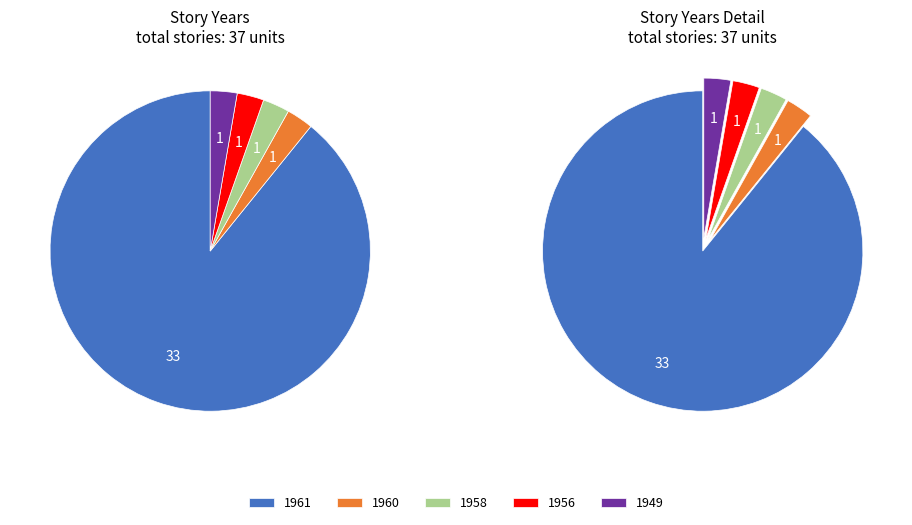

Which category has the biggest portion of the pie?

1961